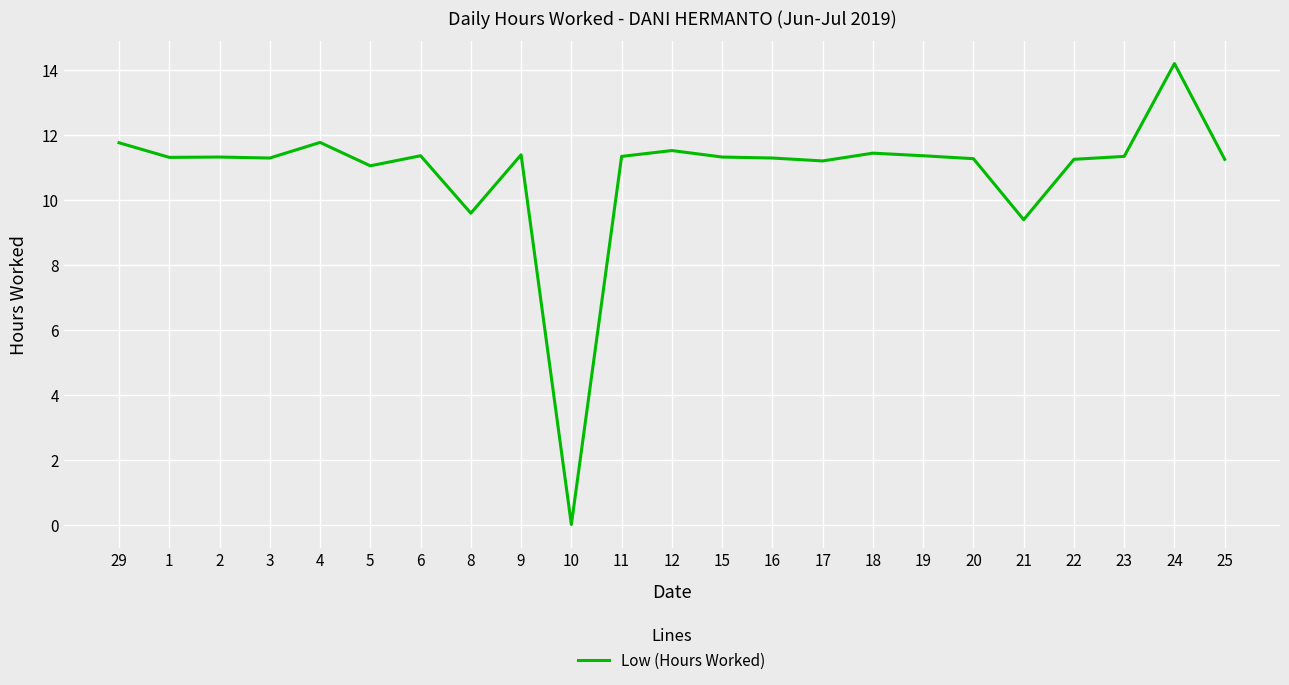

Between 20 and 8, which is larger?

20